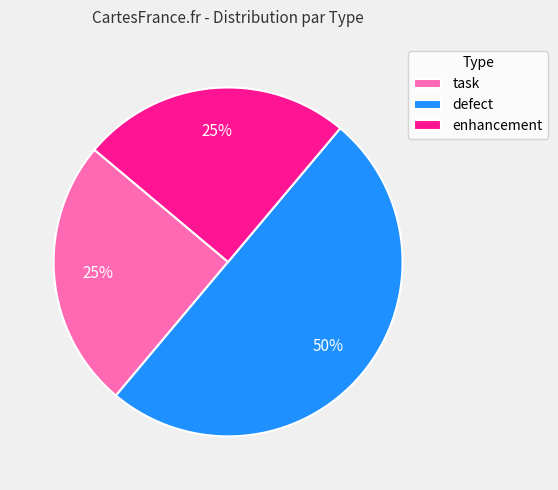

Is it true that task is 14% of the pie?

False